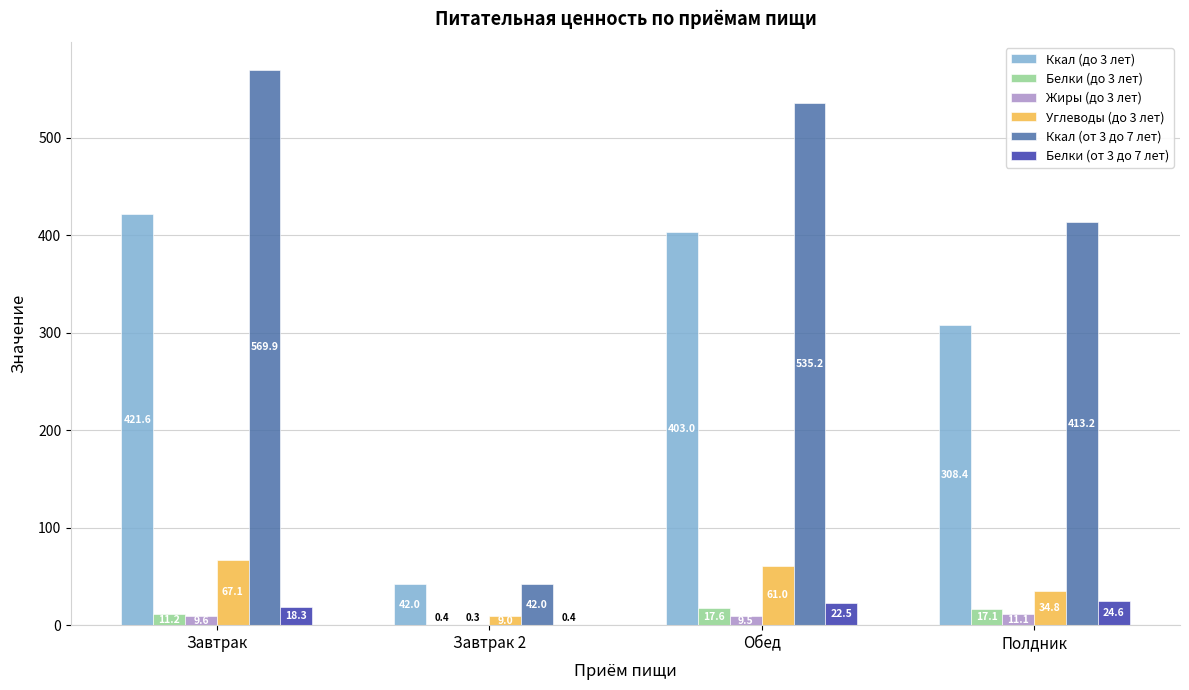

What are all the series names shown in the legend?

Ккал (до 3 лет), Белки (до 3 лет), Жиры (до 3 лет), Углеводы (до 3 лет), Ккал (от 3 до 7 лет), Белки (от 3 до 7 лет)